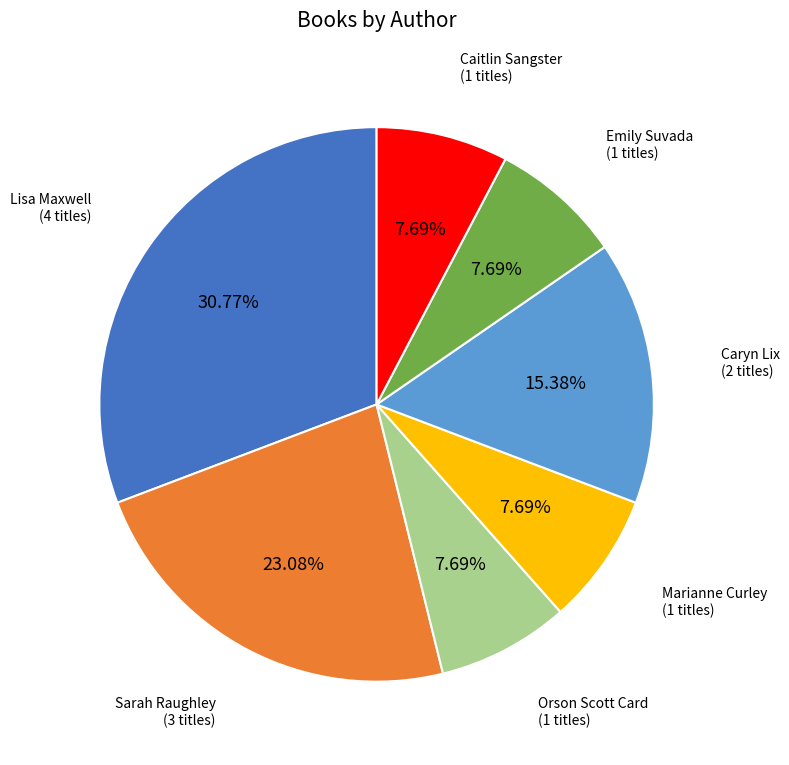

Is there a majority slice in this chart?

No